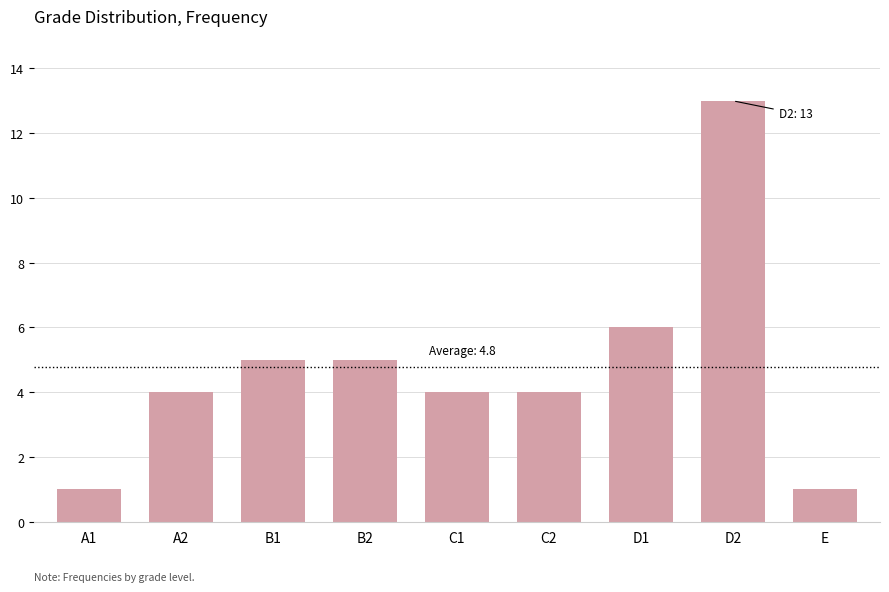

What is the sum of all values?

43